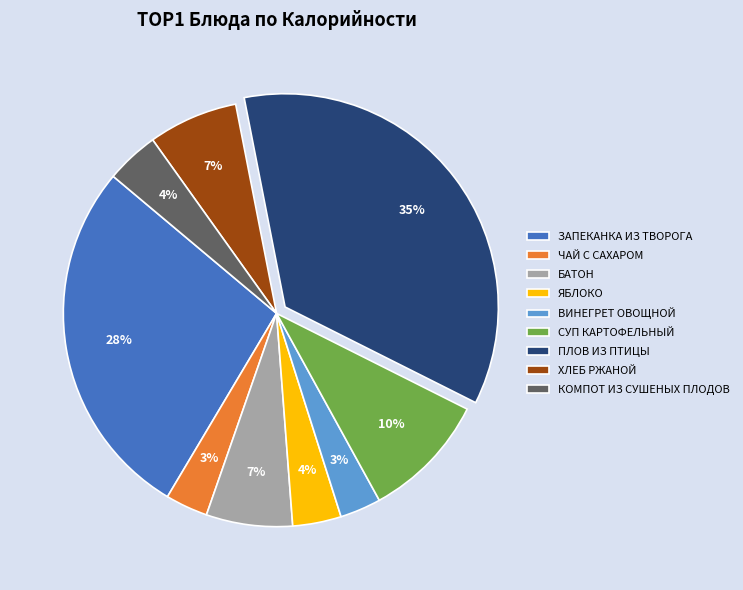

Is the sum of ПЛОВ ИЗ ПТИЦЫ and СУП КАРТОФЕЛЬНЫЙ greater than half?

No